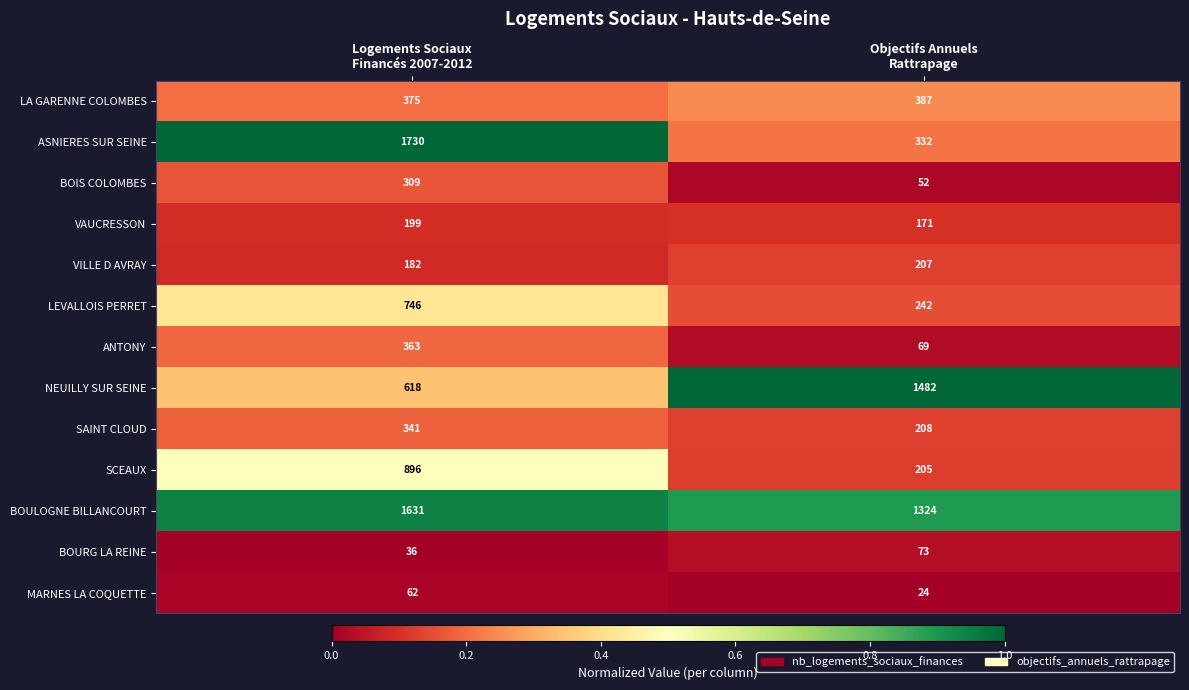

What is the sum of all SAINT CLOUD values?

549